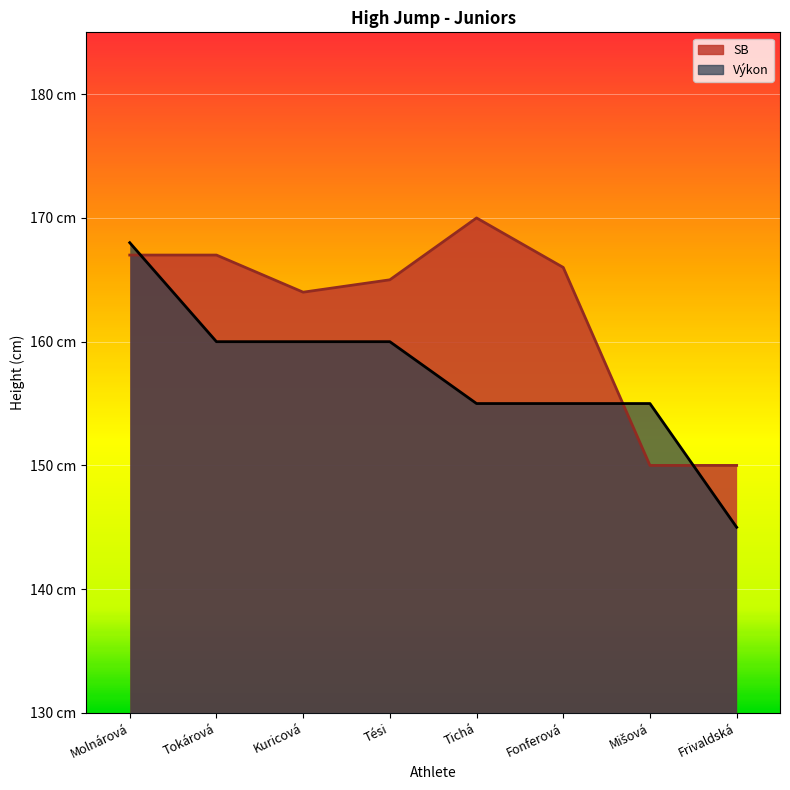

At which label does SB first exceed 166?

Molnárová